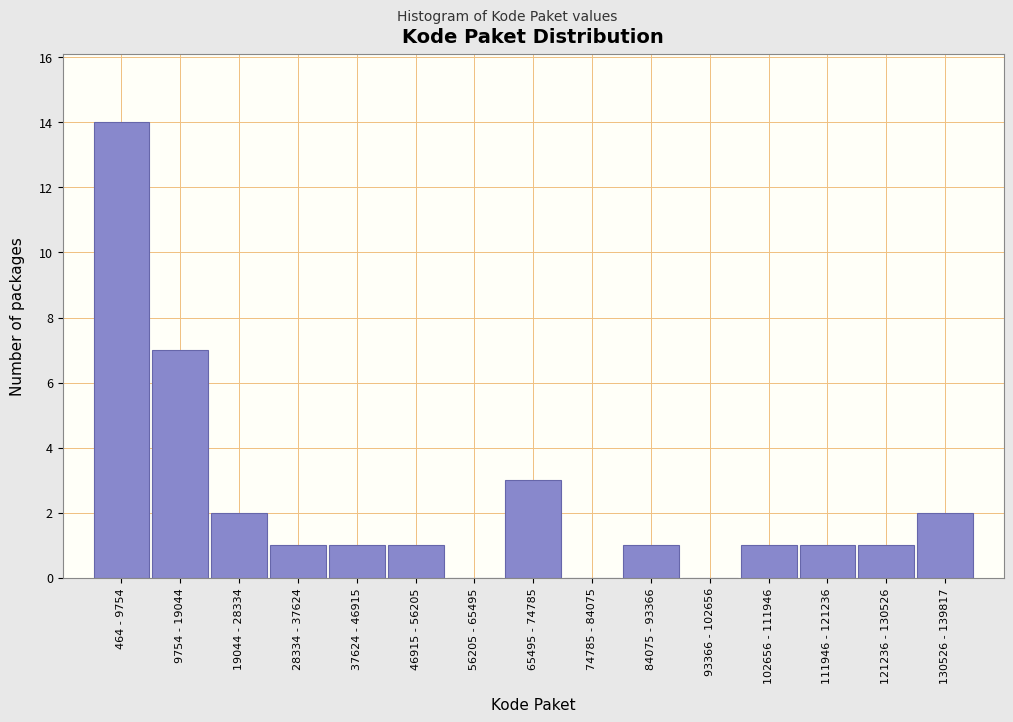

Reading left to right, what are all the values shown in this chart?

464 - 9754=14	9754 - 19044=7	19044 - 28334=2	28334 - 37624=1	37624 - 46915=1	46915 - 56205=1	56205 - 65495=0	65495 - 74785=3	74785 - 84075=0	84075 - 93366=1	93366 - 102656=0	102656 - 111946=1	111946 - 121236=1	121236 - 130526=1	130526 - 139817=2